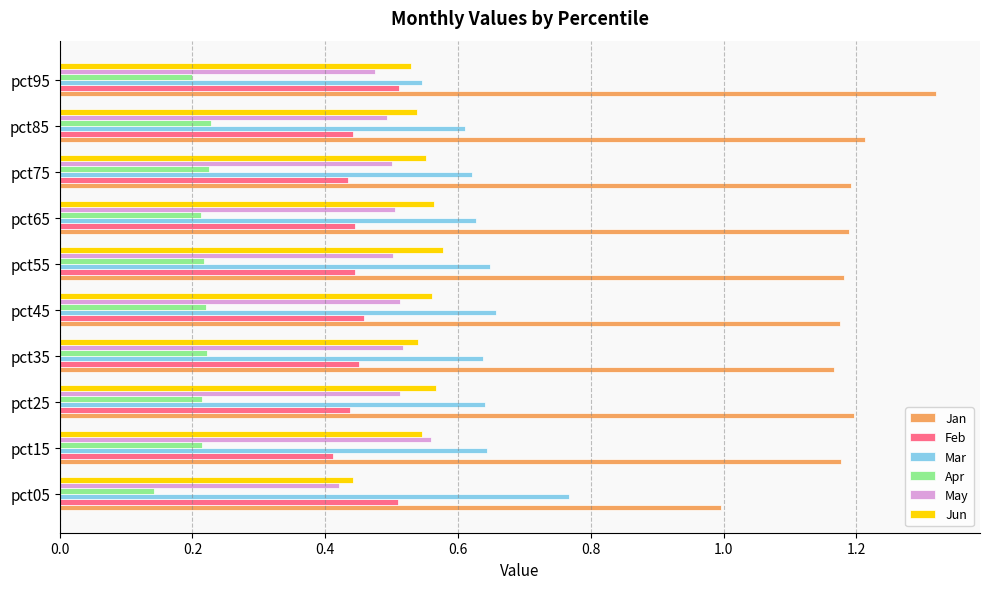

At which category does the chart reach its minimum across all series?

pct05